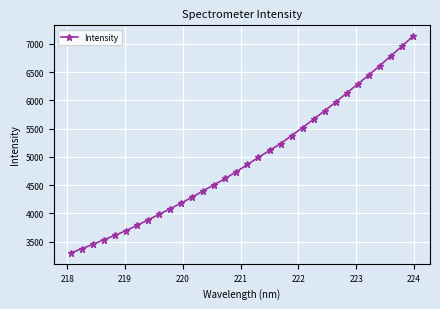

What is the minimum value shown in the chart?

3300.4